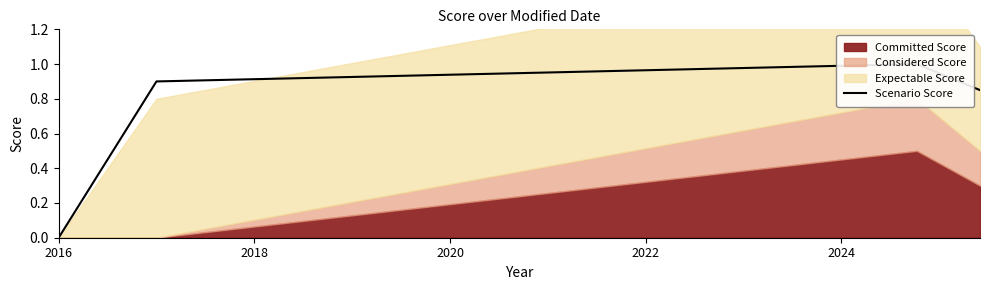

What is the difference between the second highest and minimum values?

1.0